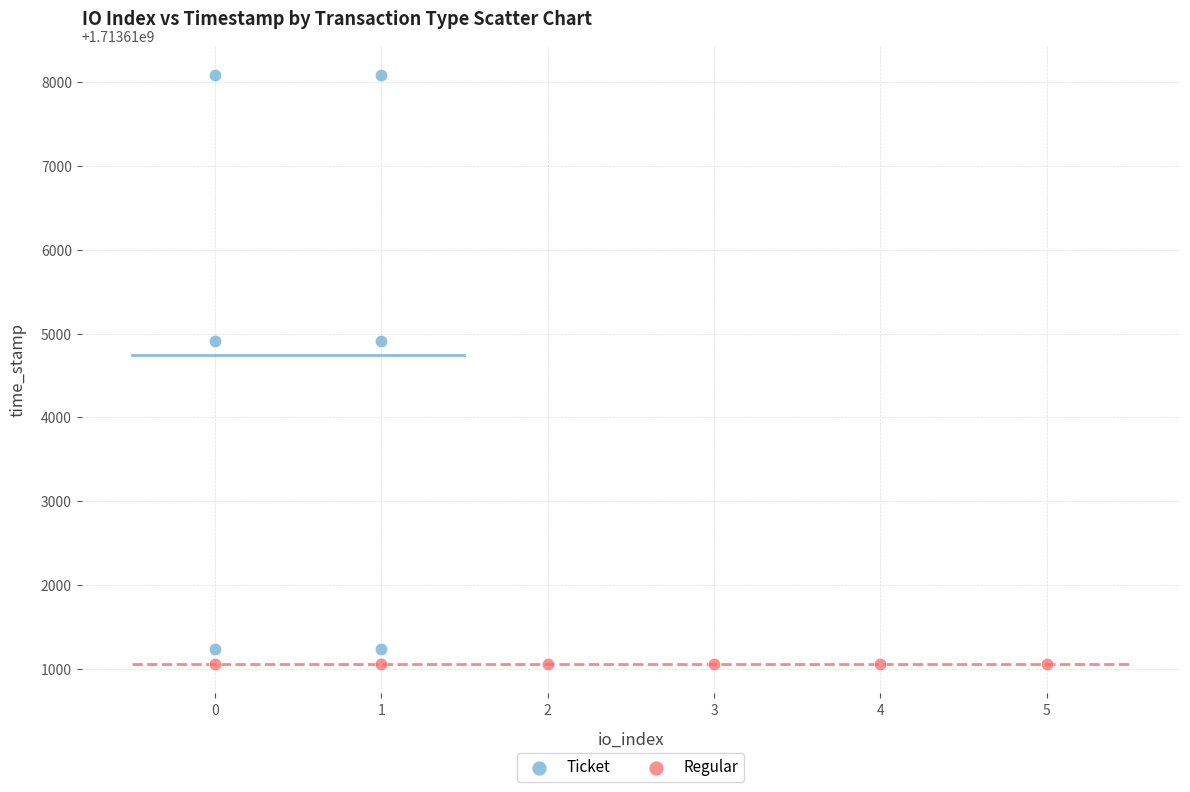

What are all the series names shown in the legend?

Ticket, Regular